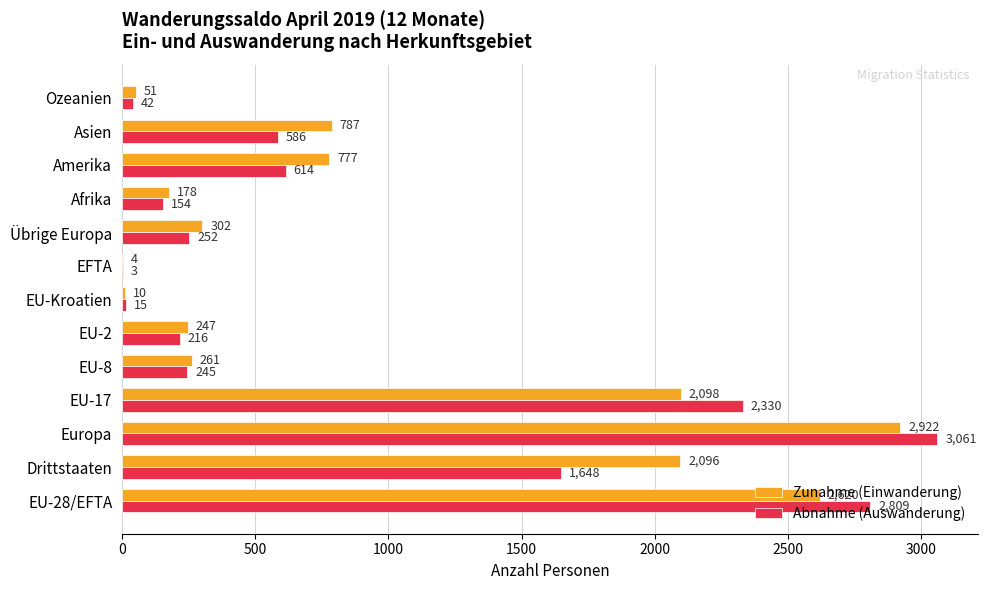

What is the sum of the Abnahme (Auswanderung) values at Amerika and EU-28/EFTA?

3423